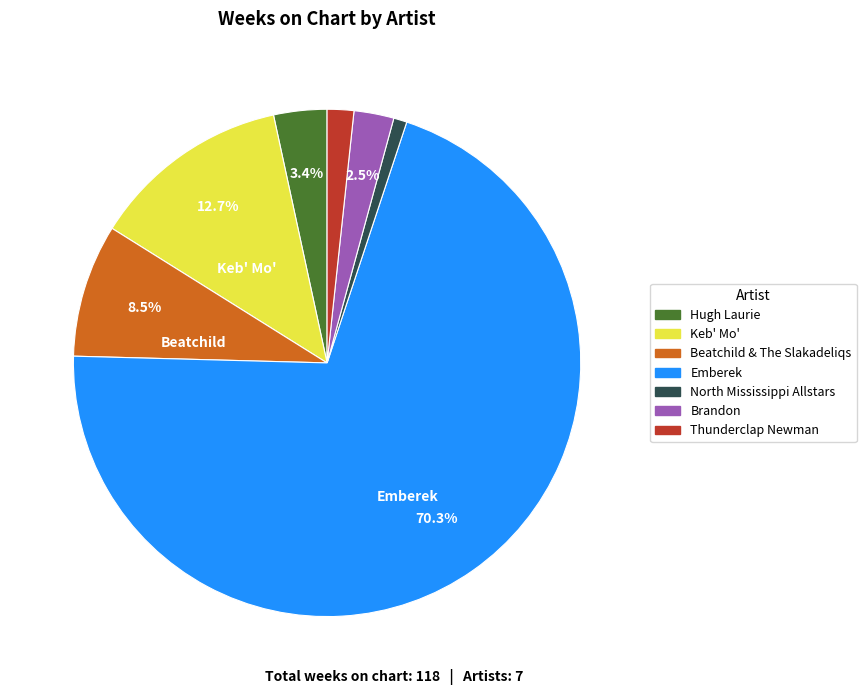

Is it true that Keb' Mo' is 24% of the pie?

False